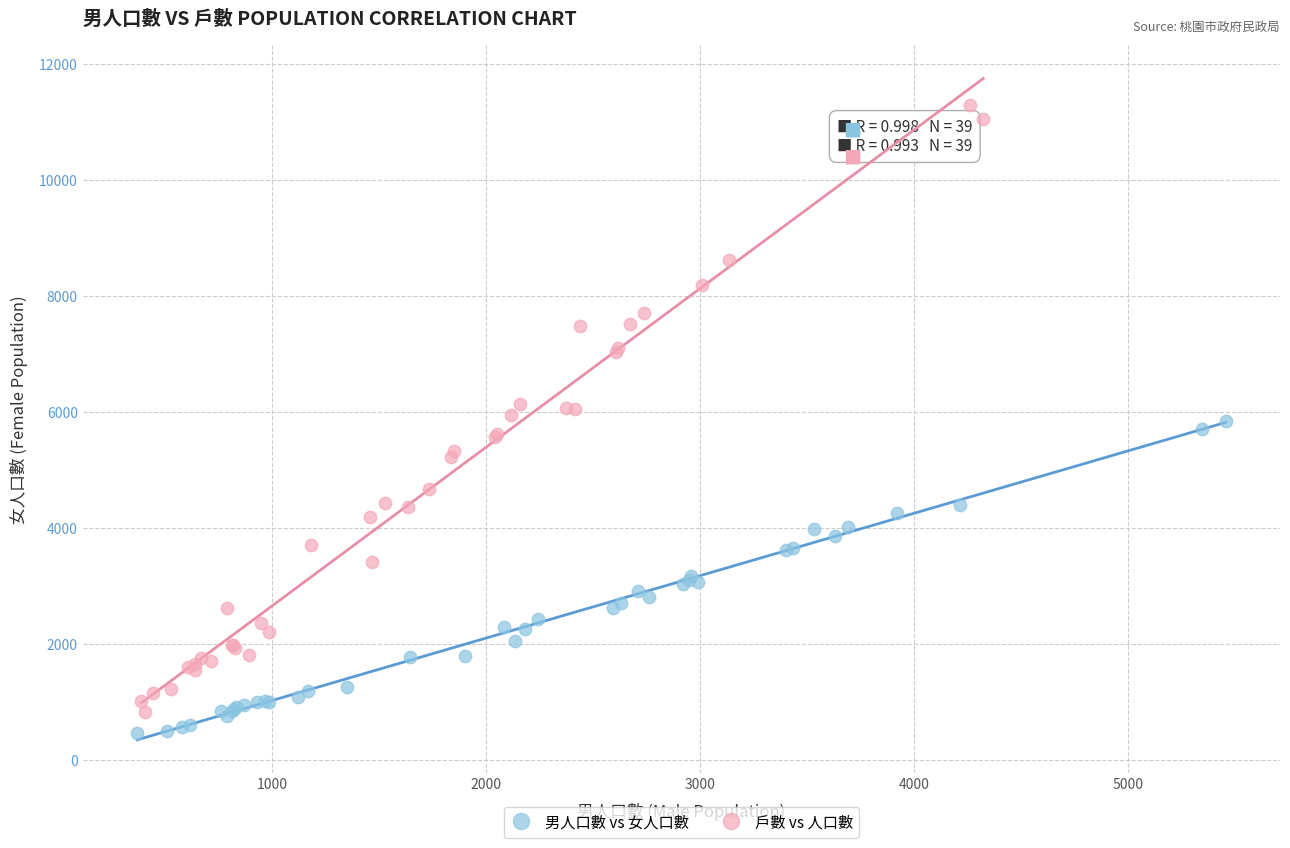

Which series contains the highest Y value?

戶數 vs 人口數